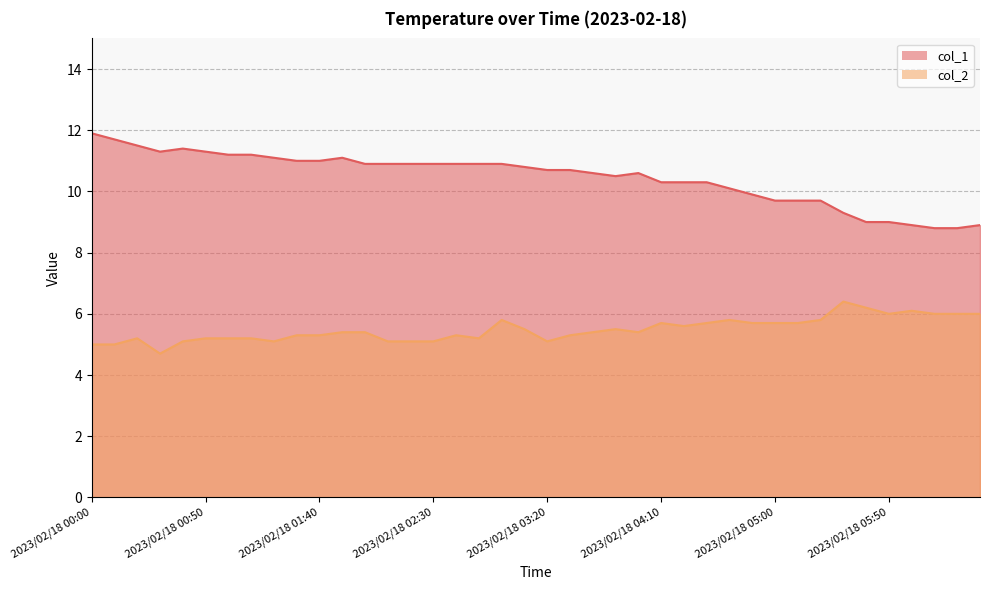

What is the difference between the col_1 values at 2023/02/18 00:30 and 2023/02/18 02:00?

0.4